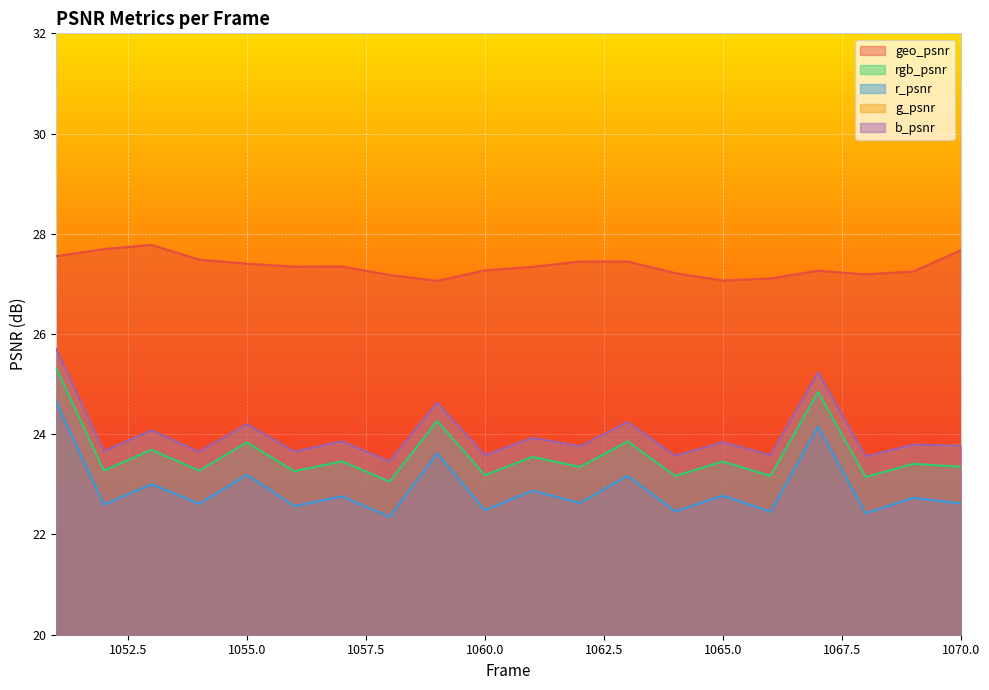

What is the smallest value displayed?

22.4